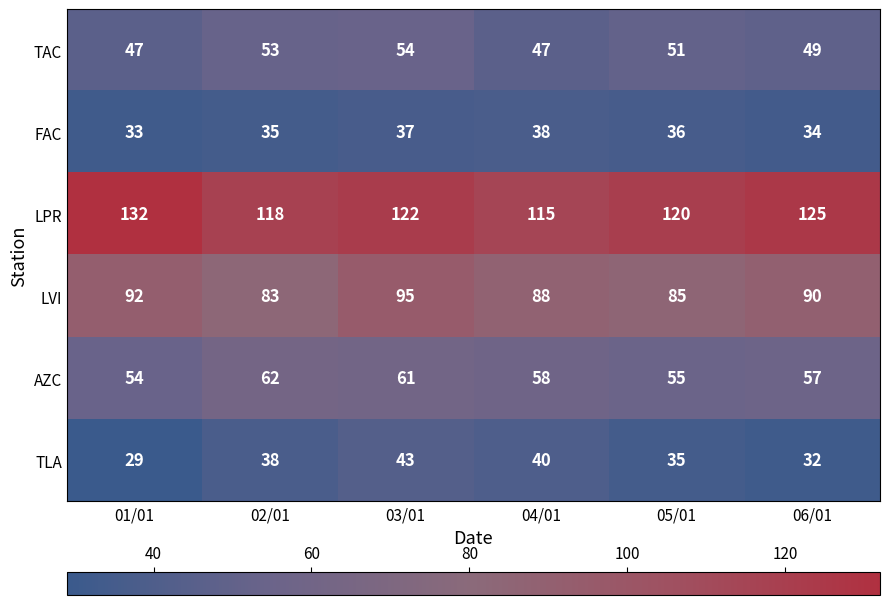

The value of LPR at 05/01 is 162. True or false?

False